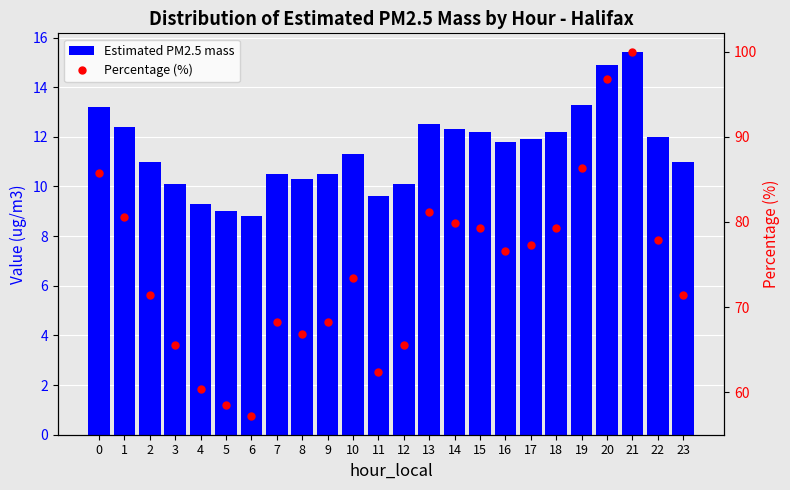

Reading right to left, transcribe all the data shown in this chart.

Estimated PM2.5 mass: 23=11.0	22=12.0	21=15.4	20=14.9	19=13.3	18=12.2	17=11.9	16=11.8	15=12.2	14=12.3	13=12.5	12=10.1	11=9.6	10=11.3	9=10.5	8=10.3	7=10.5	6=8.8	5=9.0	4=9.3	3=10.1	2=11.0	1=12.4	0=13.2
Percentage (%): 23=71.4	22=77.9	21=100.0	20=96.8	19=86.4	18=79.2	17=77.3	16=76.6	15=79.2	14=79.9	13=81.2	12=65.6	11=62.3	10=73.4	9=68.2	8=66.9	7=68.2	6=57.1	5=58.4	4=60.4	3=65.6	2=71.4	1=80.5	0=85.7